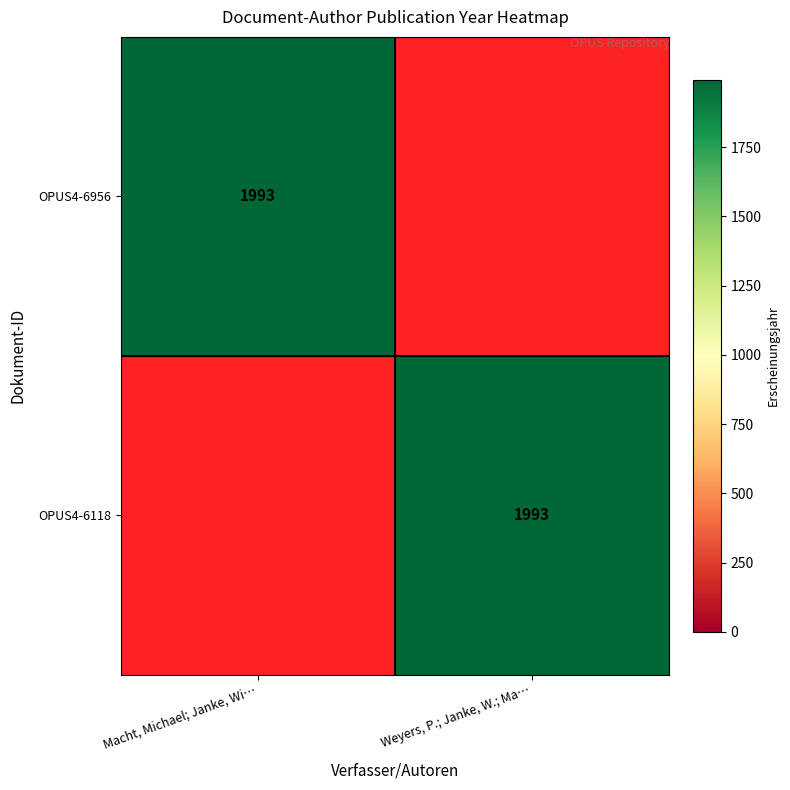

Between Macht, Michael; Janke, Wi… and Weyers, P.; Janke, W.; Ma…, which series saw the biggest shift?

OPUS4-6956